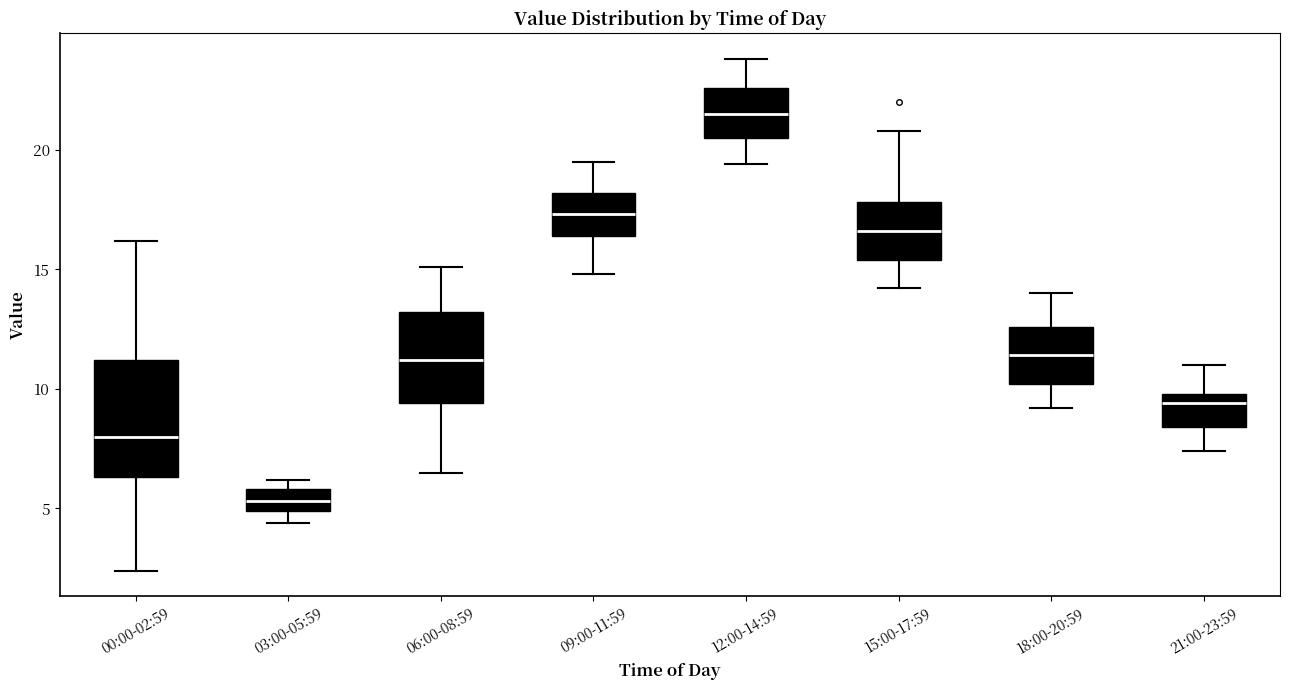

Where is the lower edge of the box for 09:00-11:59 on the y-axis? The values are not printed on the chart, so give them approximately, as read against the axis.

16.5